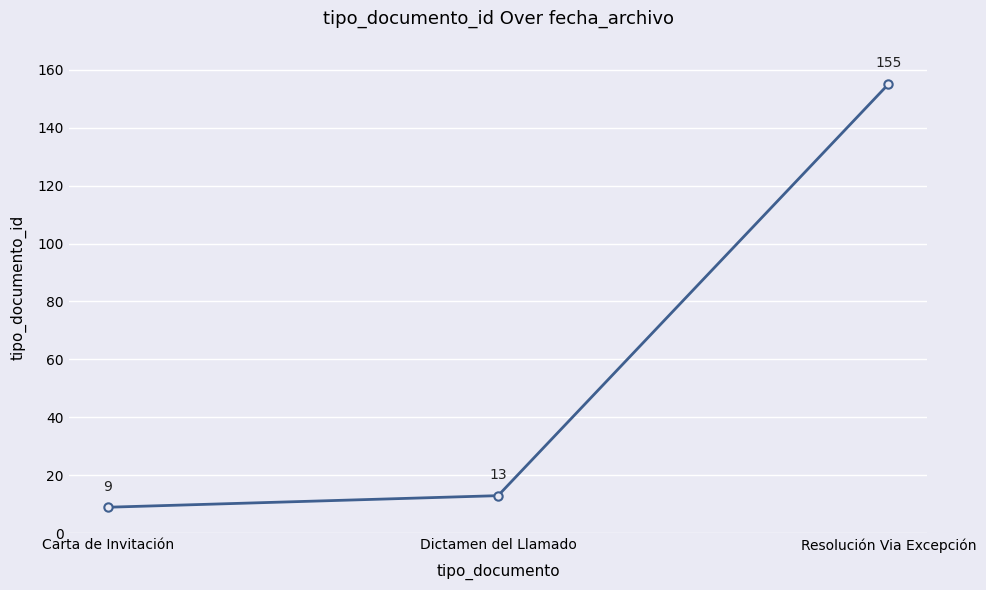

Is this an area chart (filled region under the line)?

No